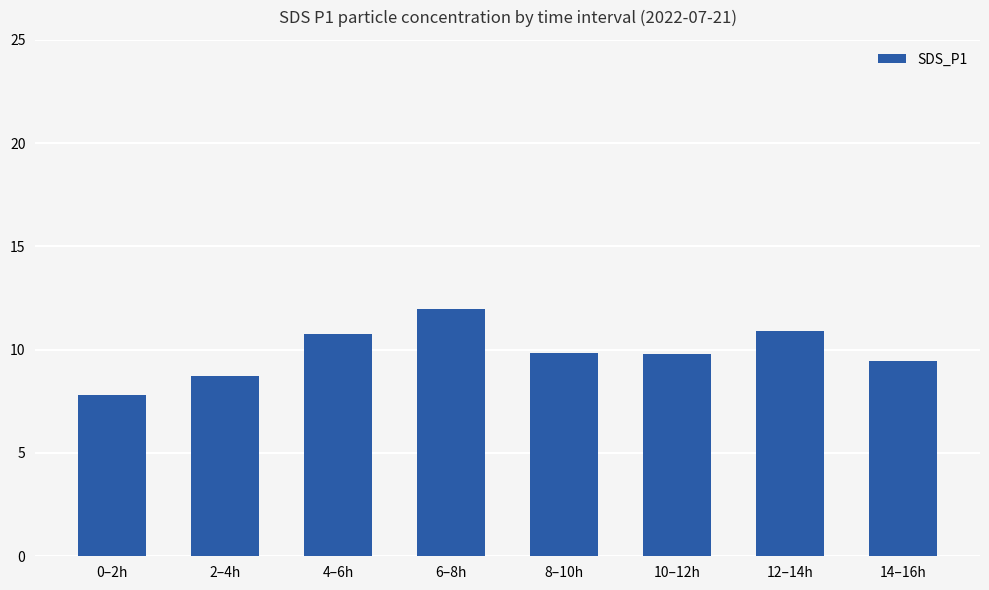

The value at 0–2h is 11.9. True or false?

False